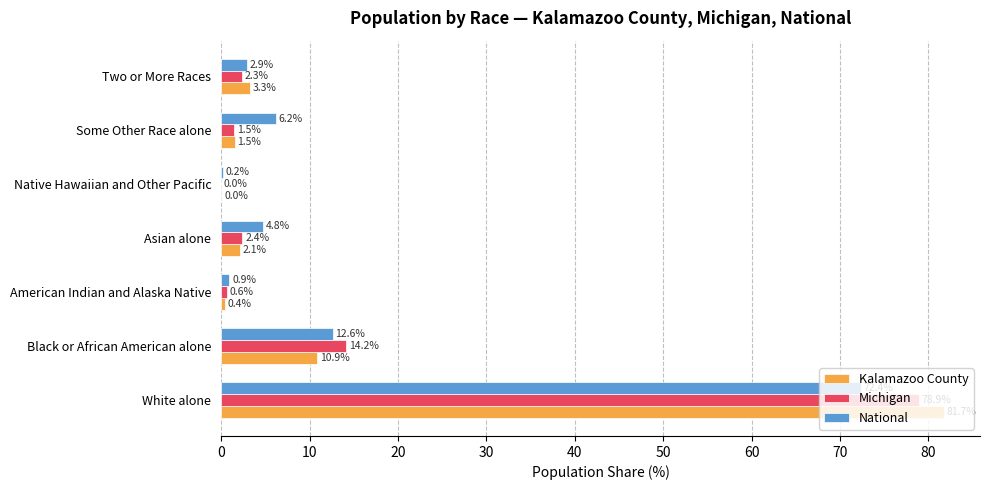

Which series changed the most between Asian alone and Native Hawaiian and Other Pacific?

National